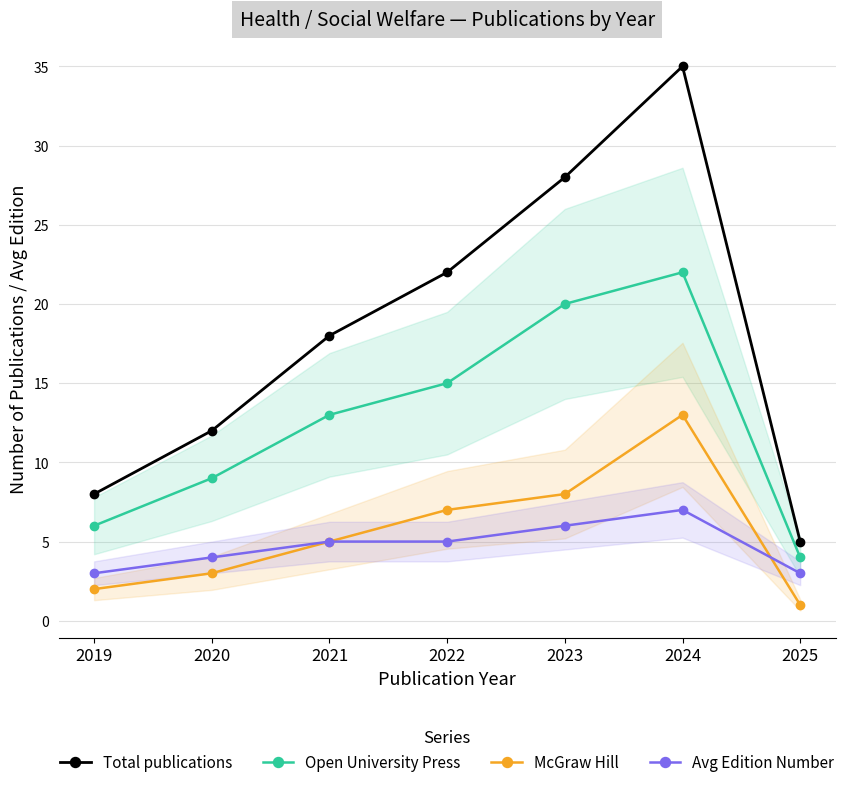

Which category has the lowest value in the Avg Edition Number series?

2019